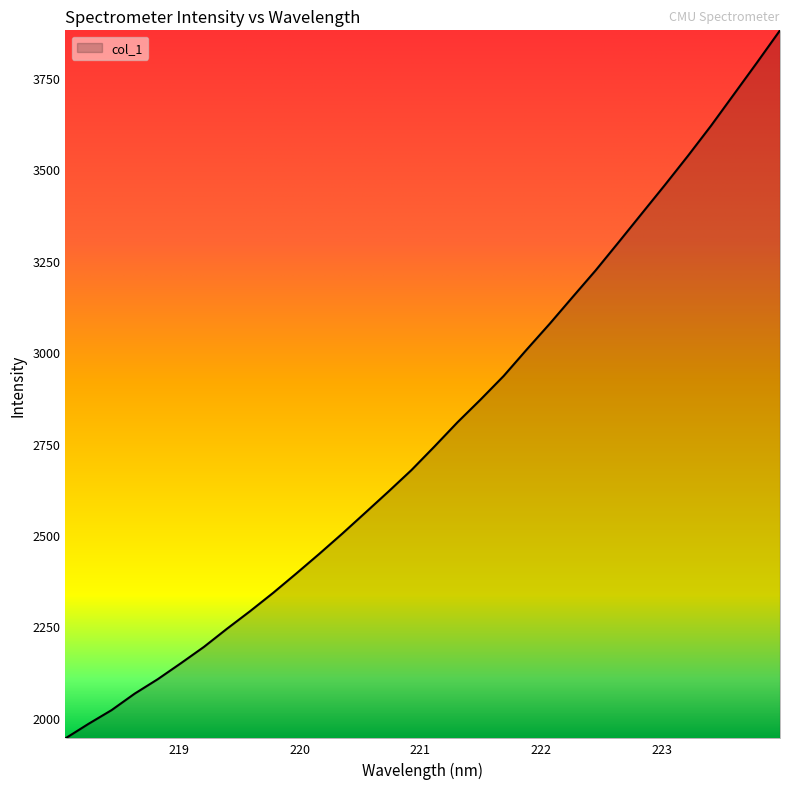

Count the number of categories in the chart.

32